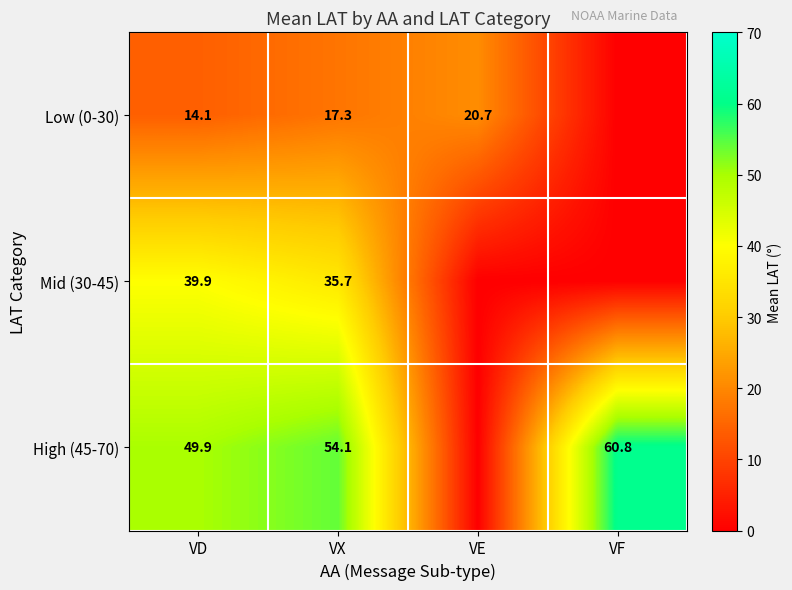

Rank the series at VX from highest to lowest value.

High (45-70), Mid (30-45), Low (0-30)